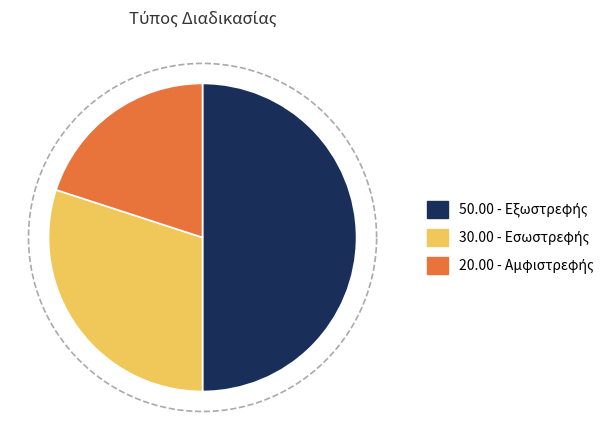

Is it true that Εσωστρεφής is 30% of the pie?

True